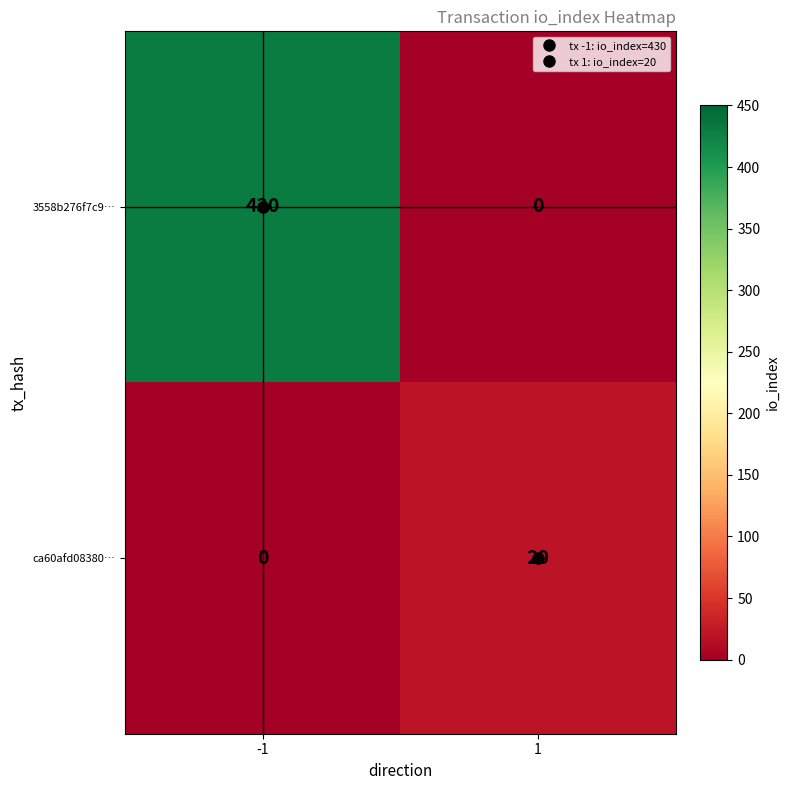

What is the highest value of the 3558b276f7c9… series?

430